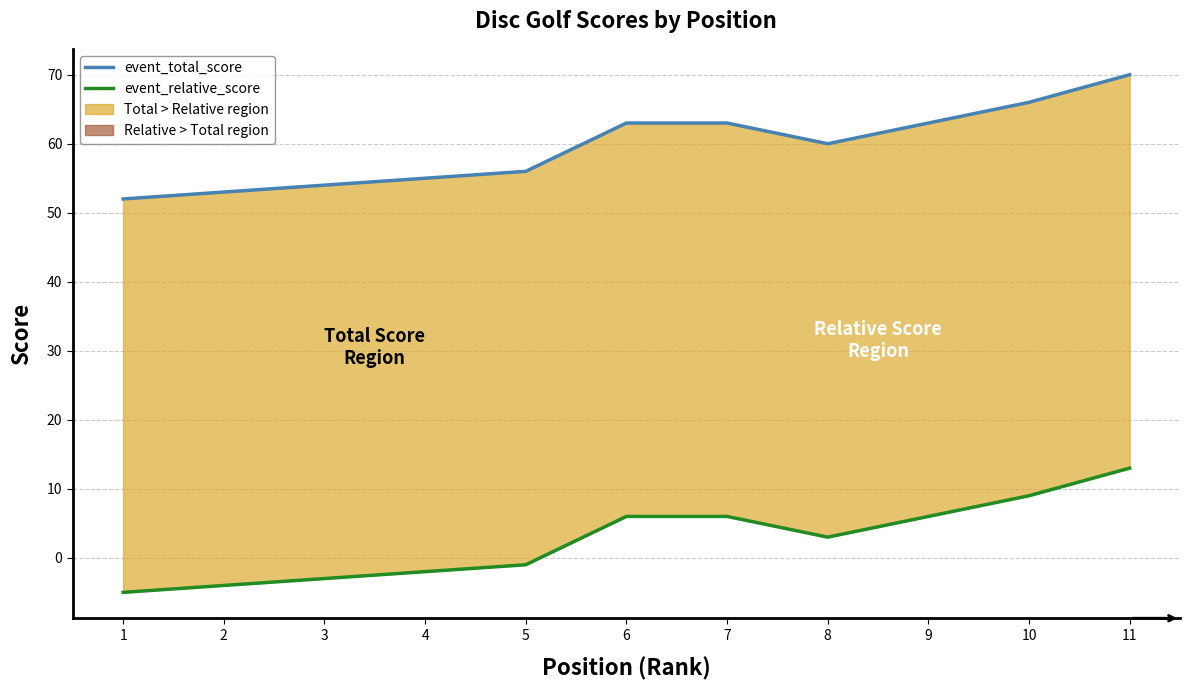

Which label corresponds to the smallest value in the chart?

1